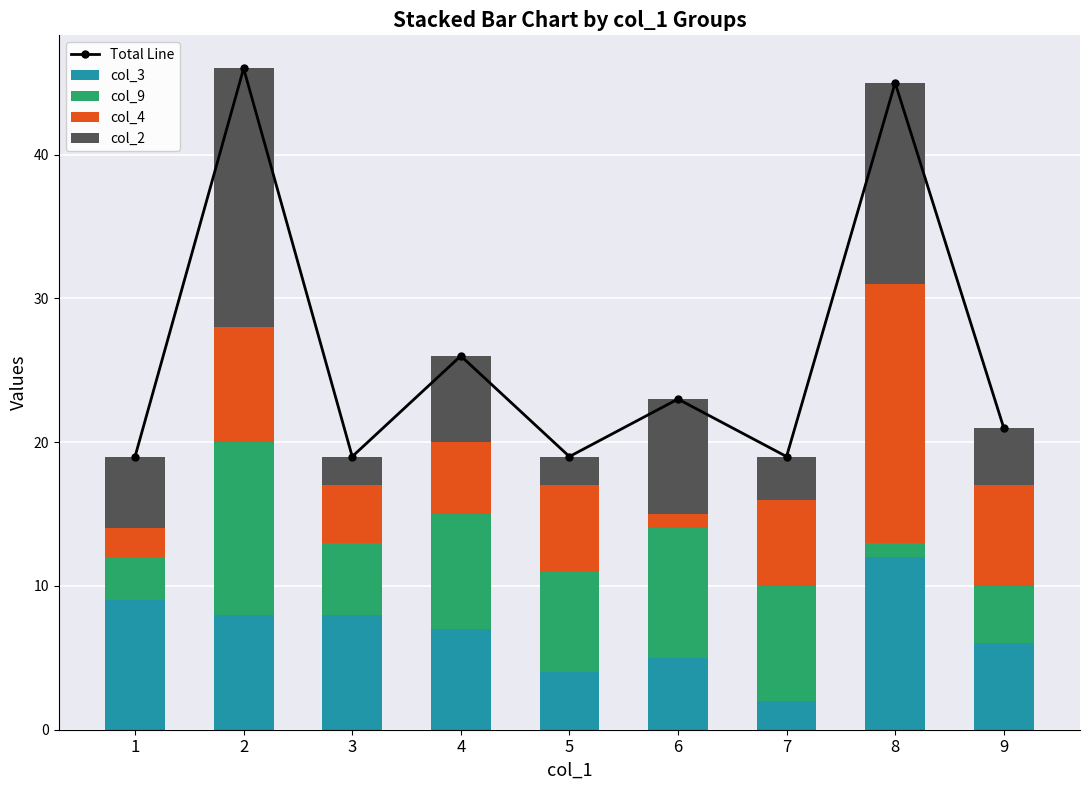

Reading right to left, extract all data points from this chart.

Total Line: 21	45	19	23	19	26	19	46	19
col_3: 6	12	2	5	4	7	8	8	9
col_9: 4	1	8	9	7	8	5	12	3
col_4: 7	18	6	1	6	5	4	8	2
col_2: 4	14	3	8	2	6	2	18	5